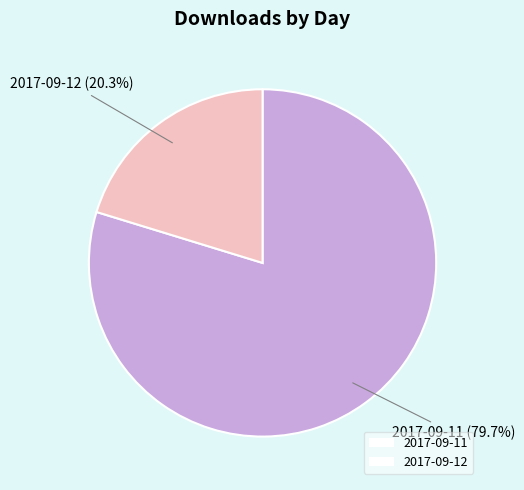

To the nearest percent, what is the average slice percentage?

50%